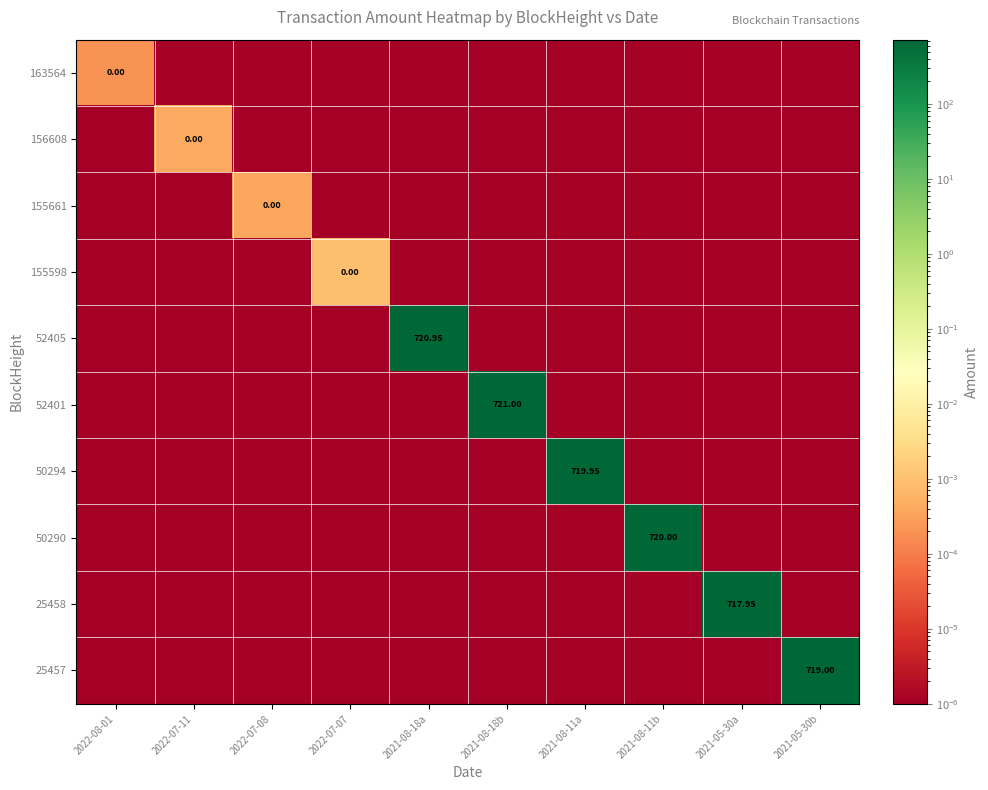

True or false: 50290 has a value of 0.0 at 2021-08-18a.

True